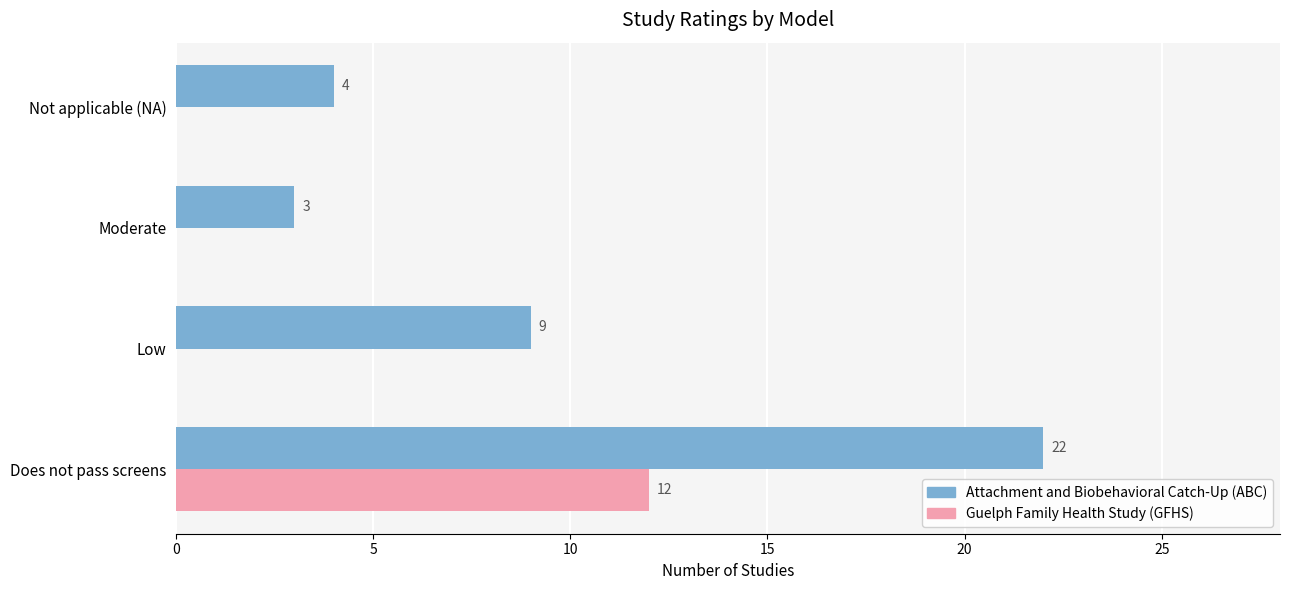

How many distinct data groups are displayed?

2